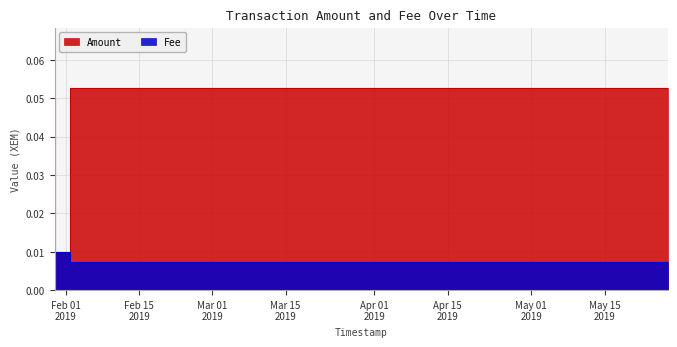

Which series has the largest range (max minus min)?

Fee